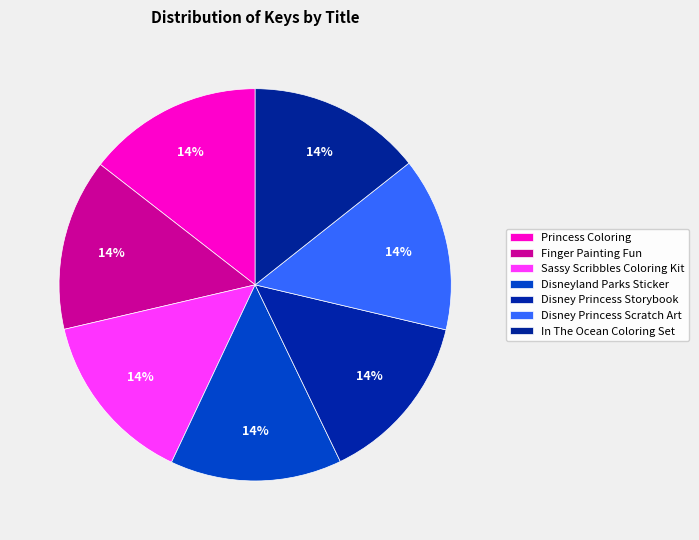

To the nearest percent, what portion does Disneyland Parks Sticker represent?

14%